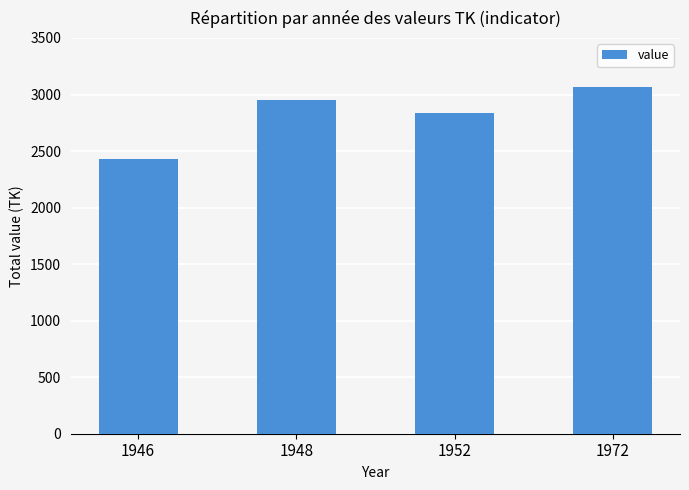

Rank the categories by value from highest to lowest.

1972, 1948, 1952, 1946